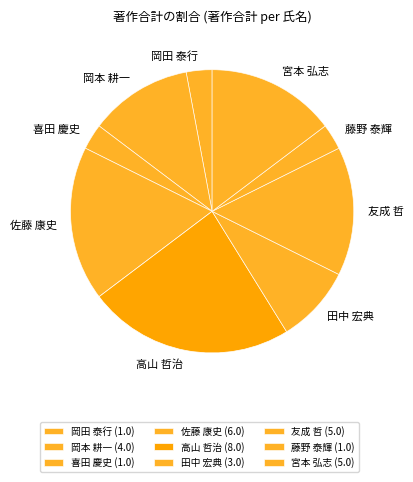

The 佐藤 康史 slice represents 28% of the pie. True or false?

False